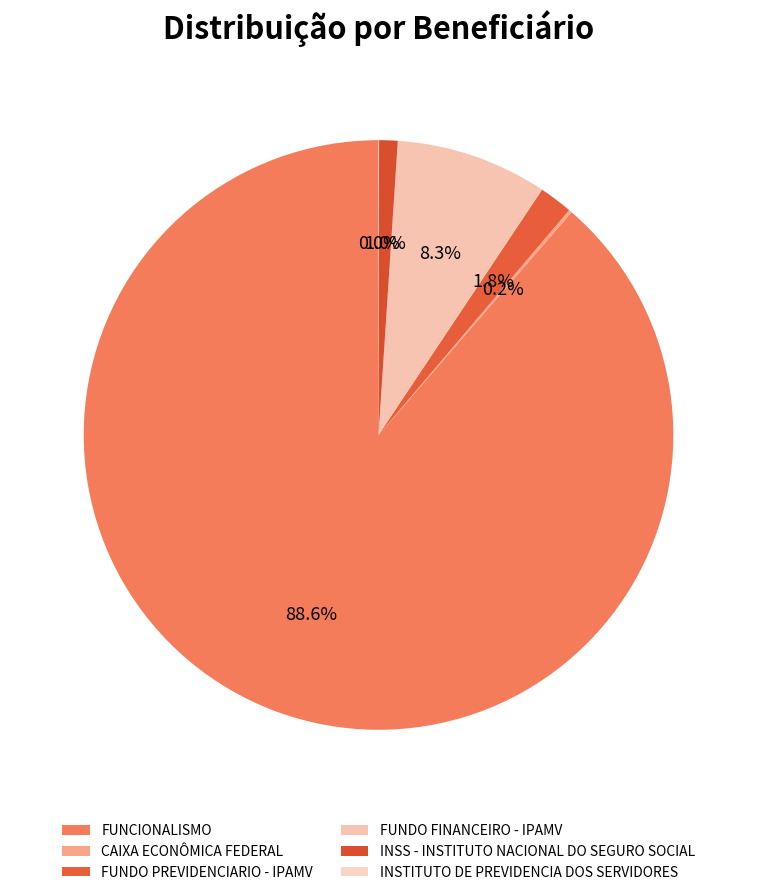

What is the ratio of the value at FUNDO FINANCEIRO - IPAMV to the value at INSTITUTO DE PREVIDENCIA DOS SERVIDORES?

287.3